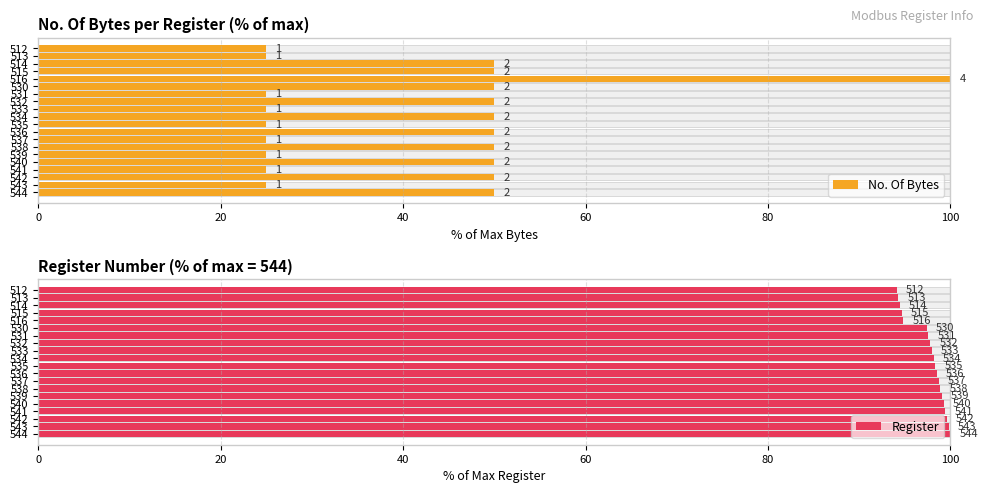

Between 516 and 534, which is larger?

516